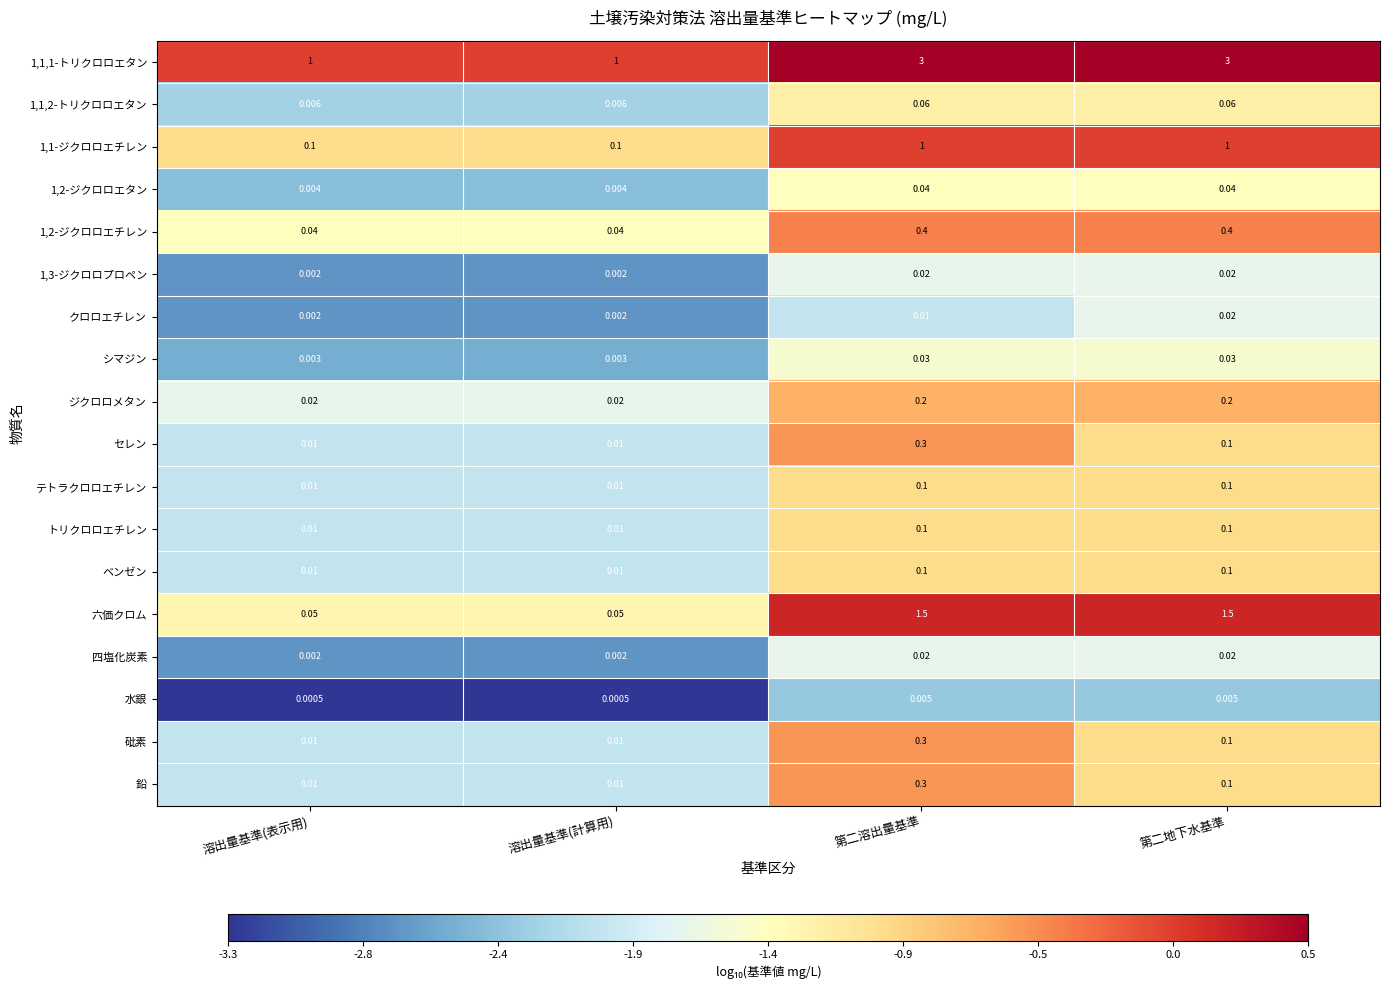

Where does the 六価クロム series first go above 1?

第二溶出量基準